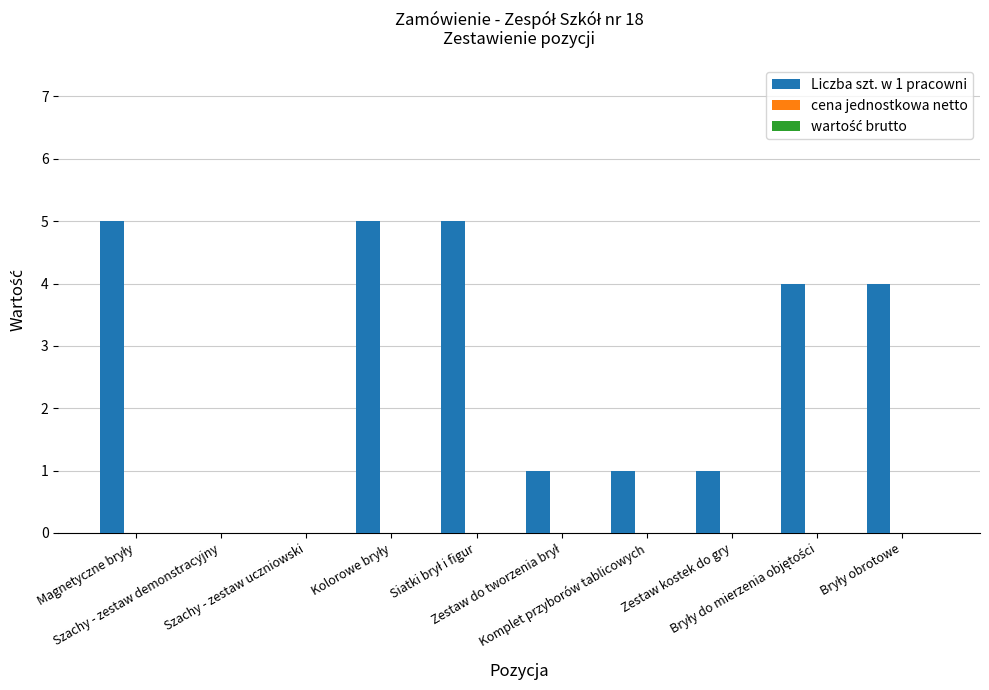

What is the sum of all values?

26